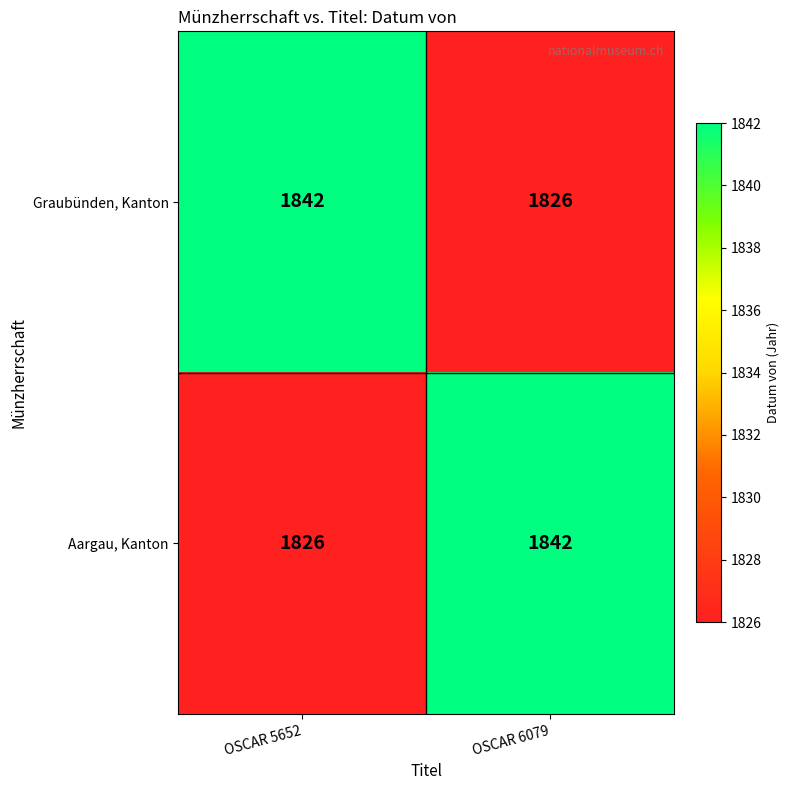

Is the value of Graubünden, Kanton at OSCAR 6079 greater than the value of Aargau, Kanton at OSCAR 6079?

No